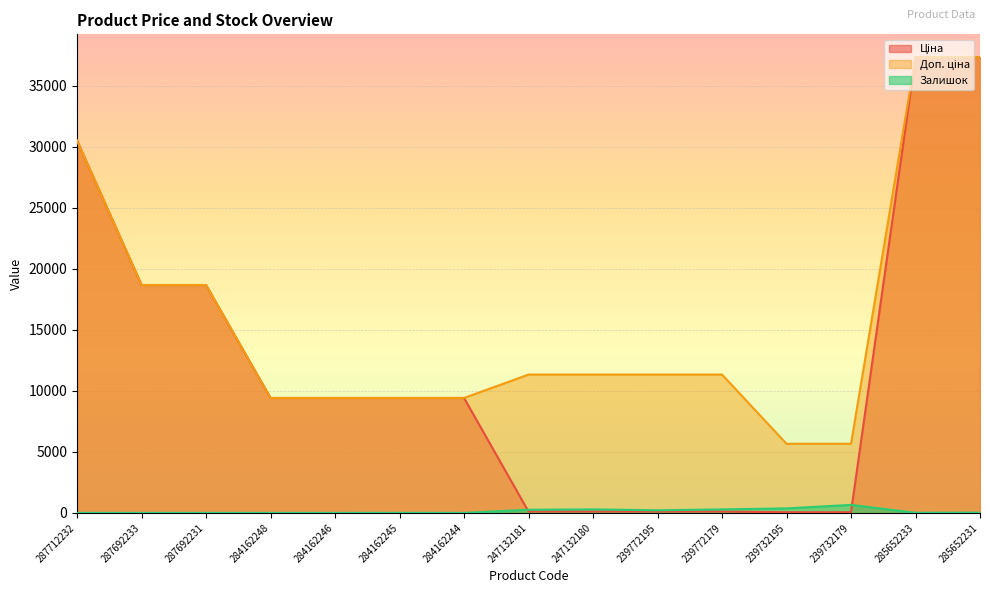

What position from the right is 239772195?

6